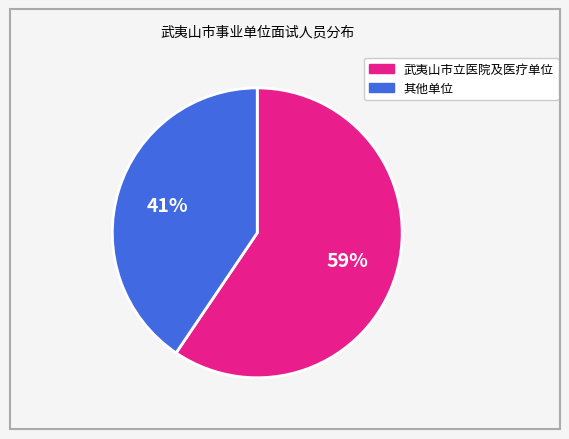

To the nearest percent, what is the average slice percentage?

50%